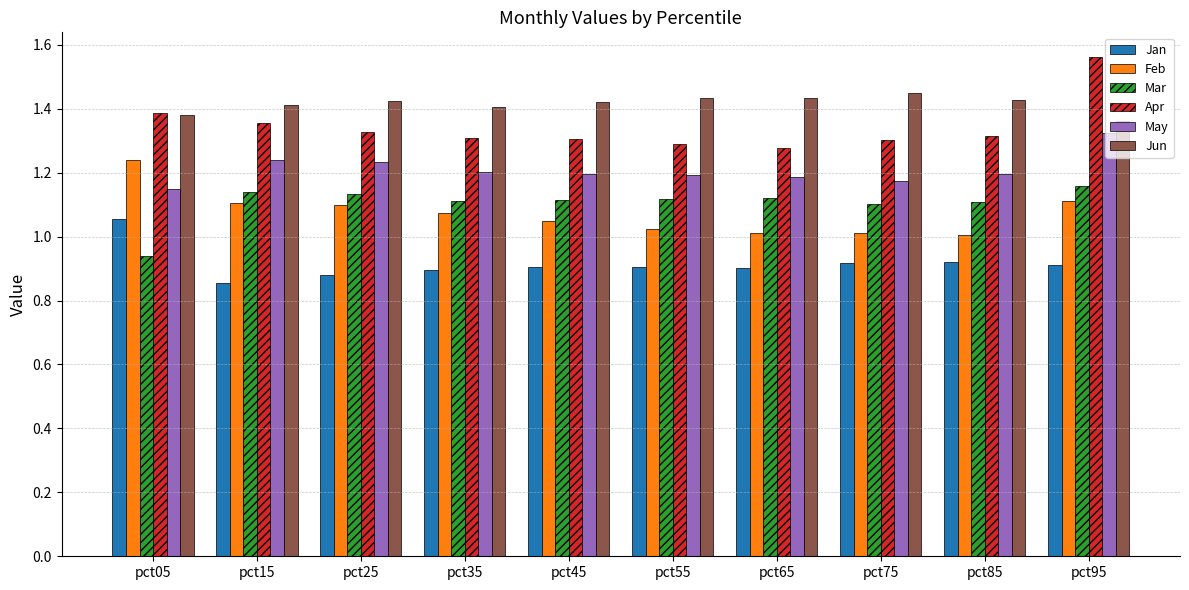

Rank the series by their maximum value, from lowest to highest.

Jan, Mar, Feb, May, Jun, Apr